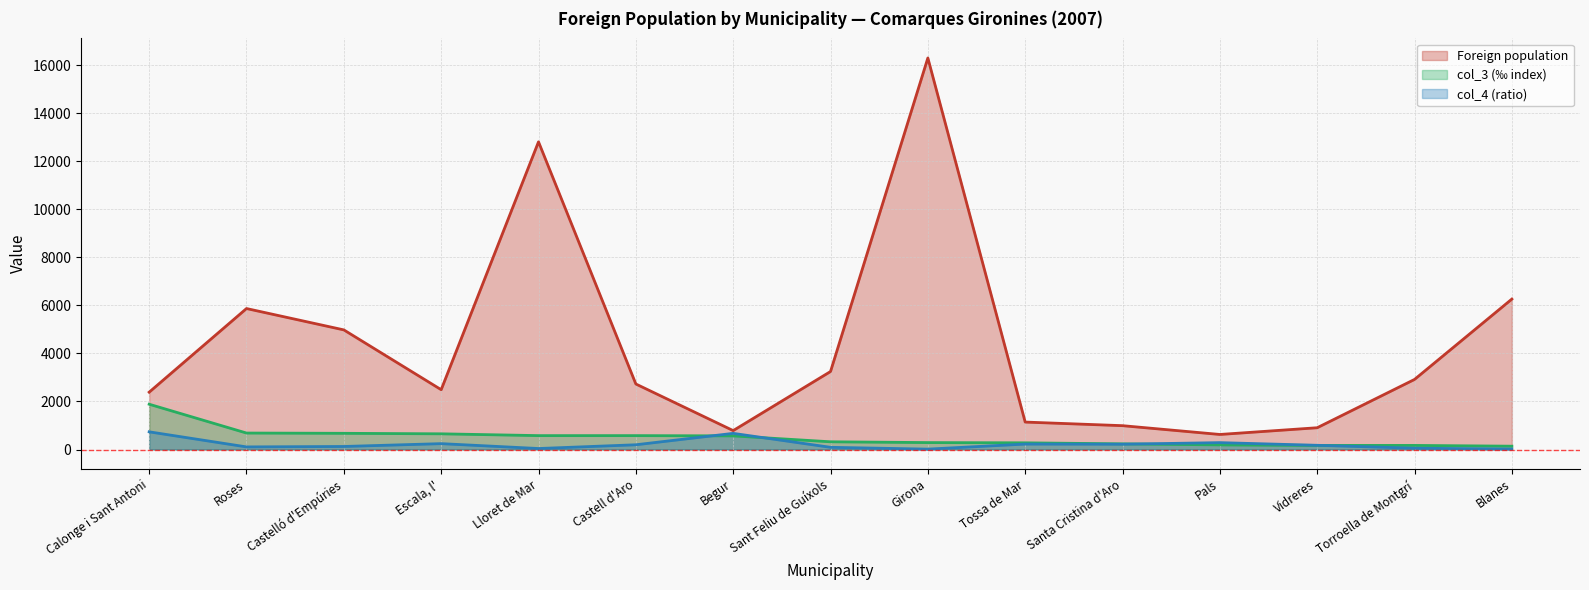

Where is the first local minimum for Foreign population (line)?

Escala, l'